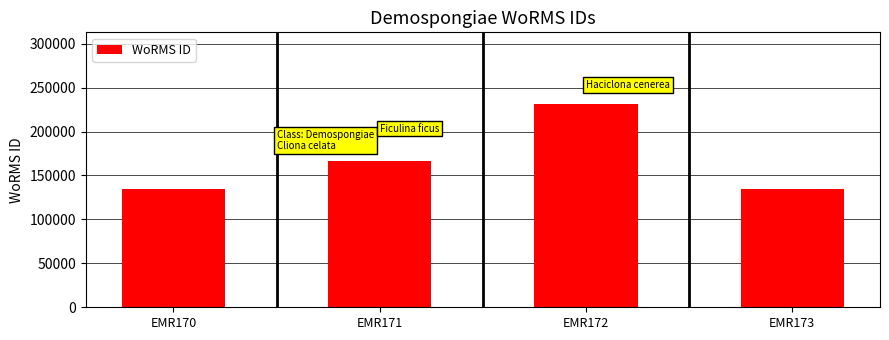

At which label is the value closest to 182968?

EMR171